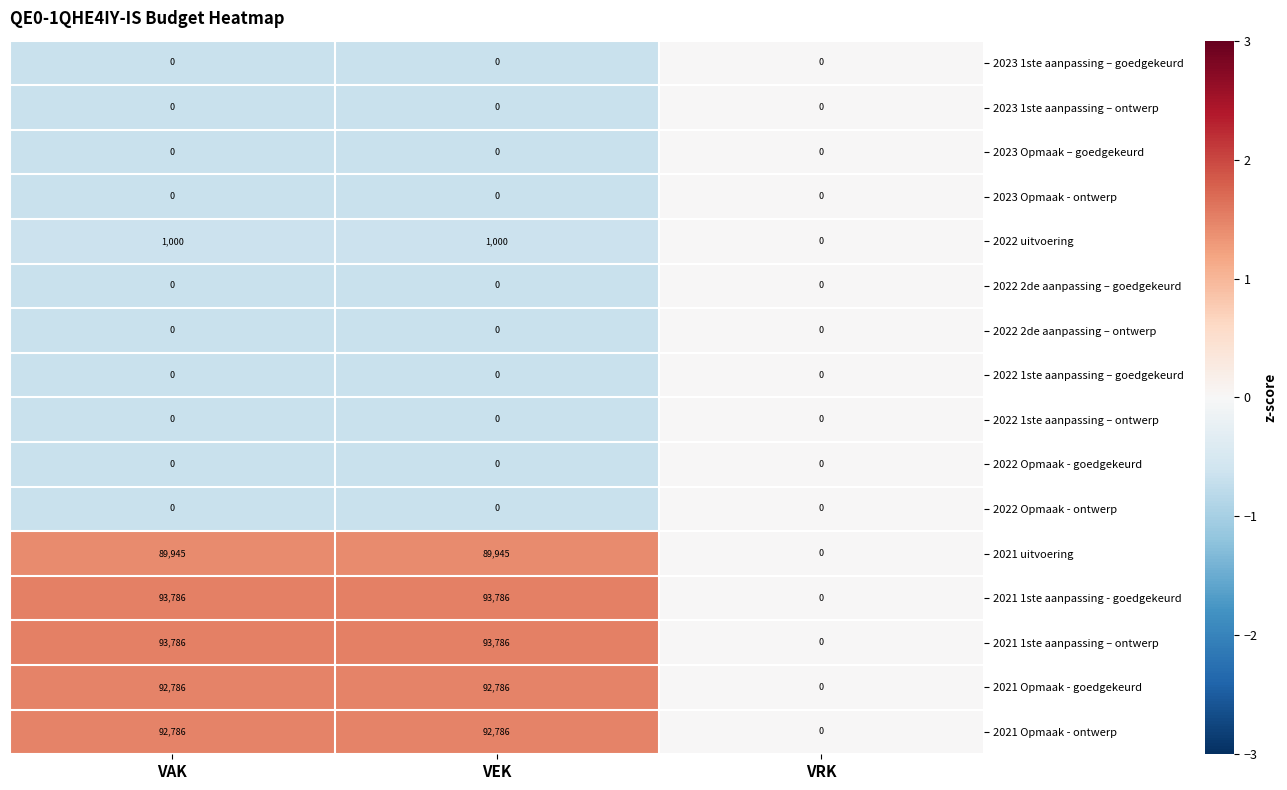

True or false: 2022 2de aanpassing – ontwerp has a value of 0 at VRK.

True